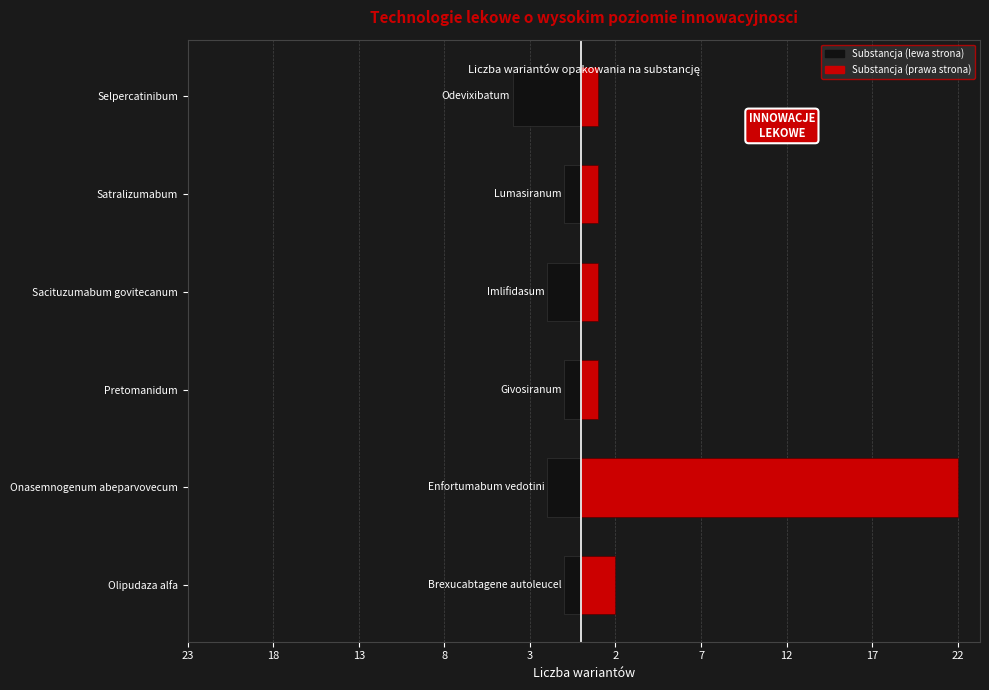

Rank the series by their maximum value, from highest to lowest.

Substancja (prawa), Substancja (lewa)